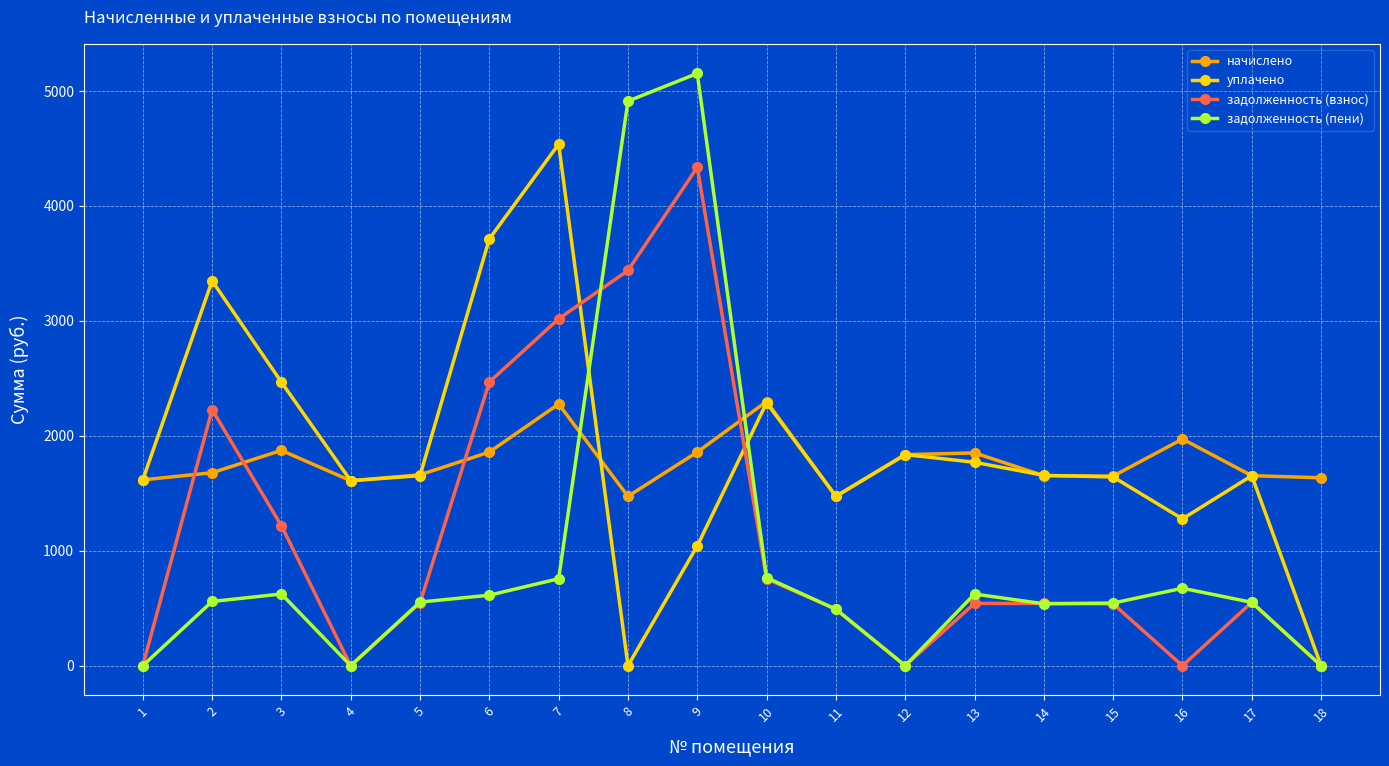

Which series ends up on top after the final intersection of начислено and задолженность (пени)?

начислено